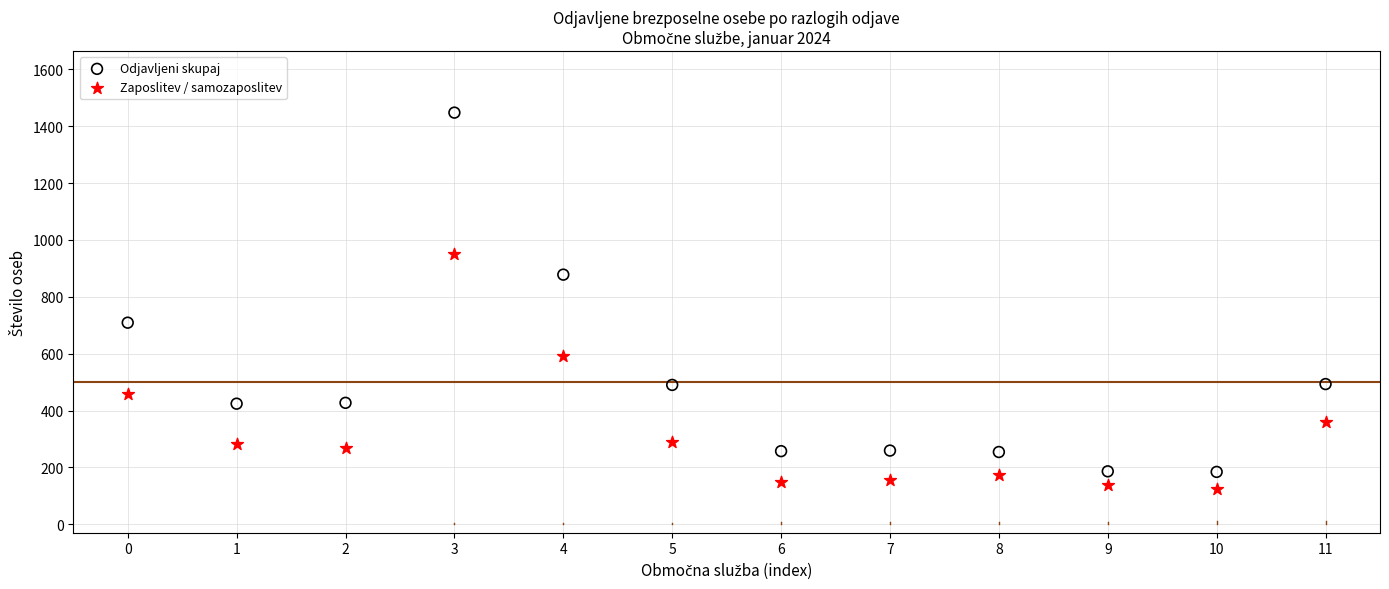

In the Odjavljeni skupaj series, what Y value is closest to 816?

878